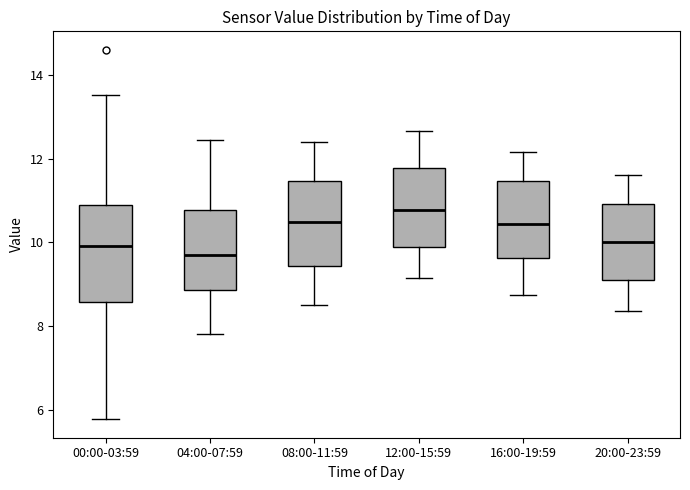

Reading left to right, read every box against the y-axis: the position of its median line, the range the box covers, and the ends of its whiskers. The values are not printed on the chart, so give them approximately, as read against the axis.

00:00-03:59: median 10.0, box 8.6 to 10.8, whiskers 5.8 to 13.6
04:00-07:59: median 9.6, box 8.8 to 10.8, whiskers 7.8 to 12.4
08:00-11:59: median 10.4, box 9.4 to 11.4, whiskers 8.6 to 12.4
12:00-15:59: median 10.8, box 9.8 to 11.8, whiskers 9.2 to 12.6
16:00-19:59: median 10.4, box 9.6 to 11.4, whiskers 8.8 to 12.2
20:00-23:59: median 10.0, box 9.2 to 11.0, whiskers 8.4 to 11.6